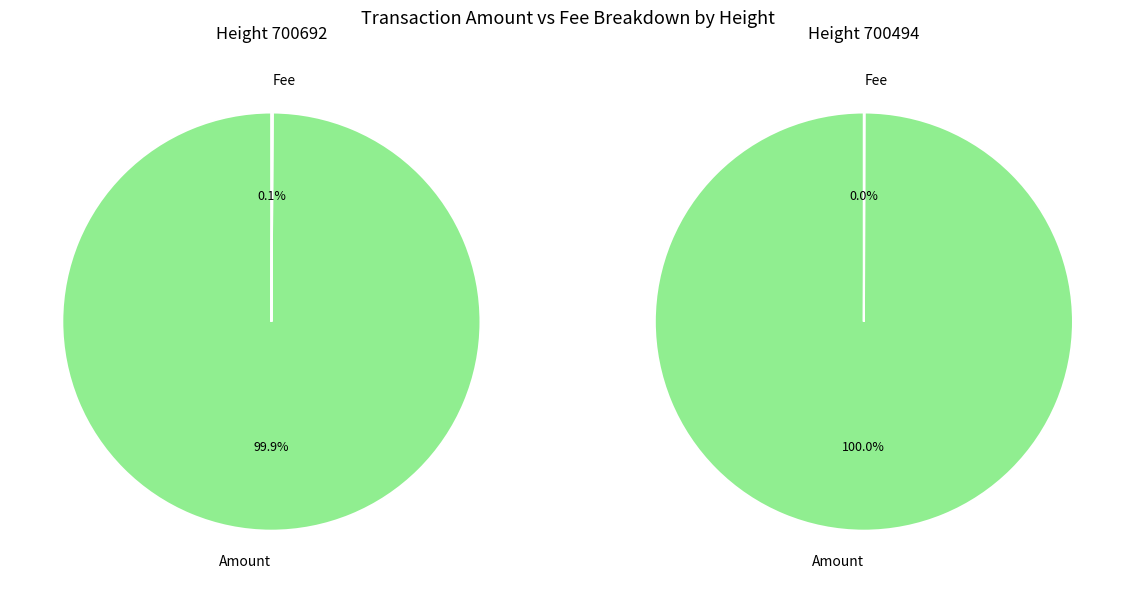

What is the smallest slice in the pie chart?

700494